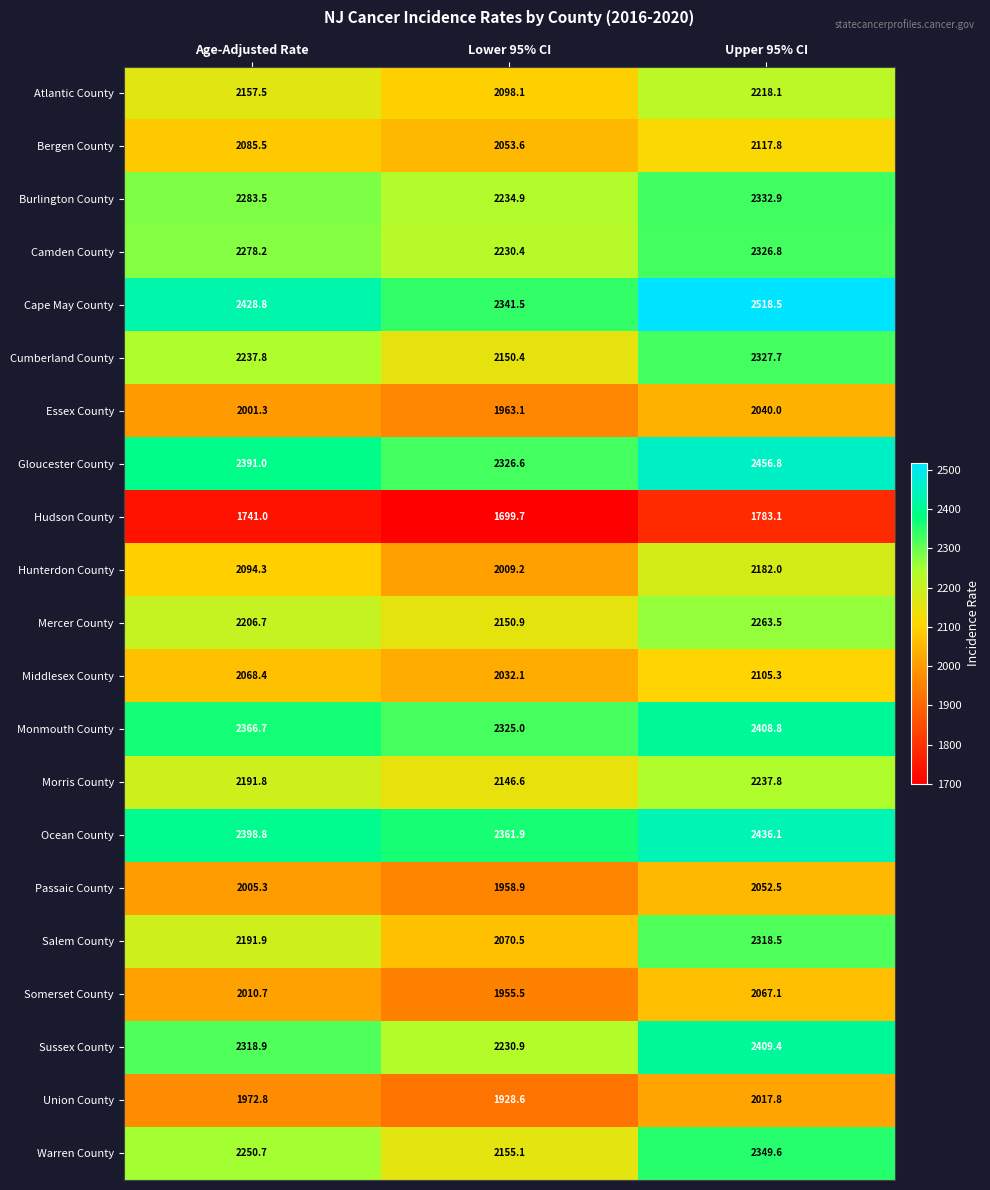

What is the average value of the Mercer County series?

2207.0